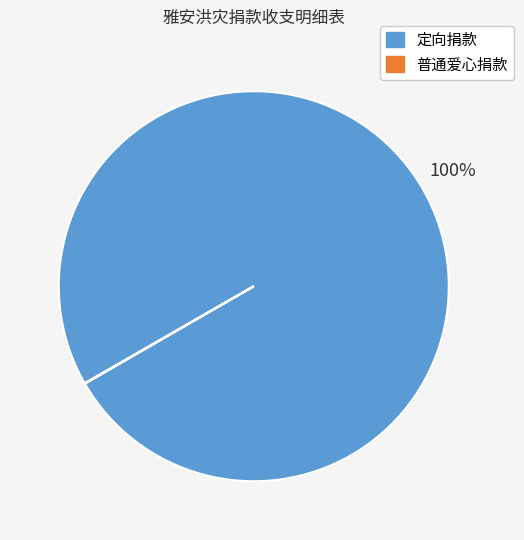

Does any single category account for the majority?

Yes